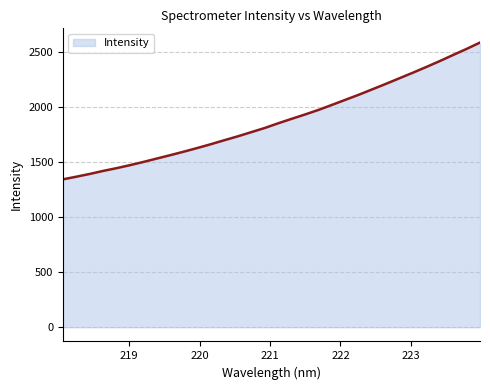

What is the difference between the maximum and minimum values?

1244.3